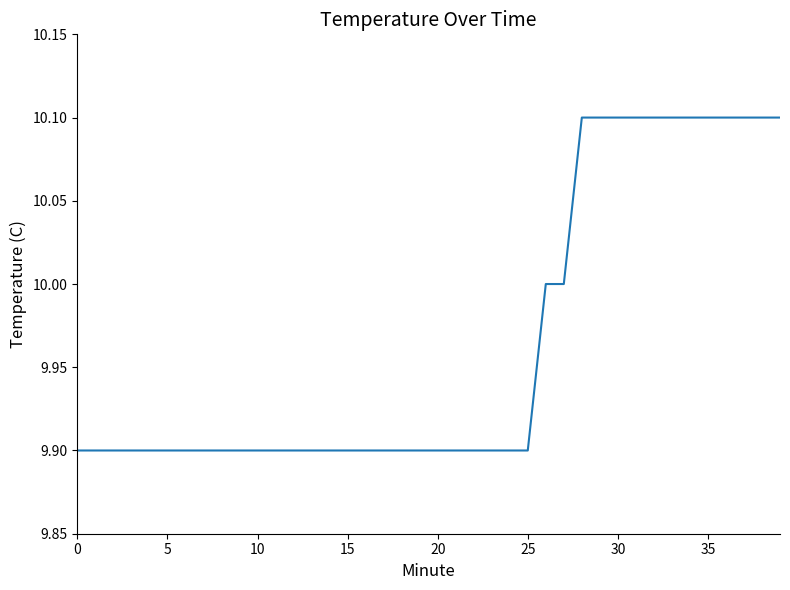

What is the minimum value shown in the chart?

9.9